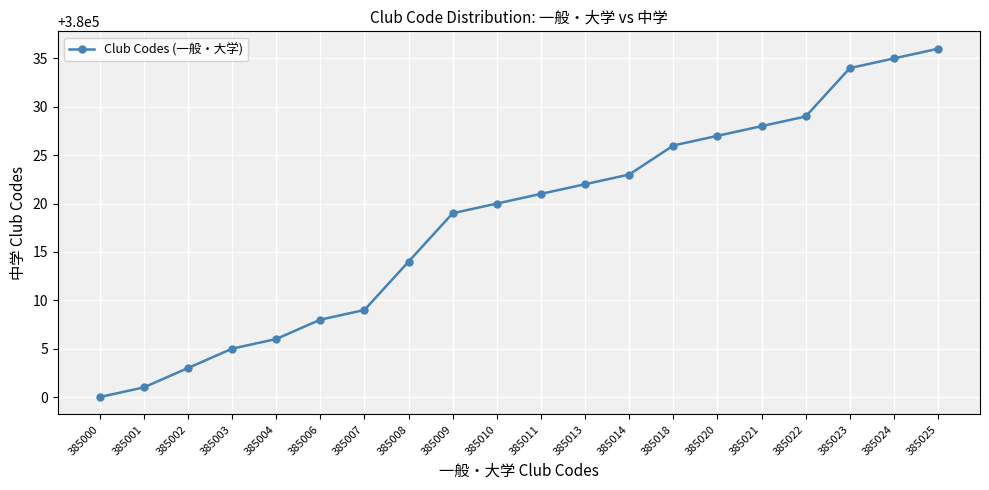

Reading left to right, extract all data points from this chart.

385000=380000	385001=380001	385002=380003	385003=380005	385004=380006	385006=380008	385007=380009	385008=380014	385009=380019	385010=380020	385011=380021	385013=380022	385014=380023	385018=380026	385020=380027	385021=380028	385022=380029	385023=380034	385024=380035	385025=380036